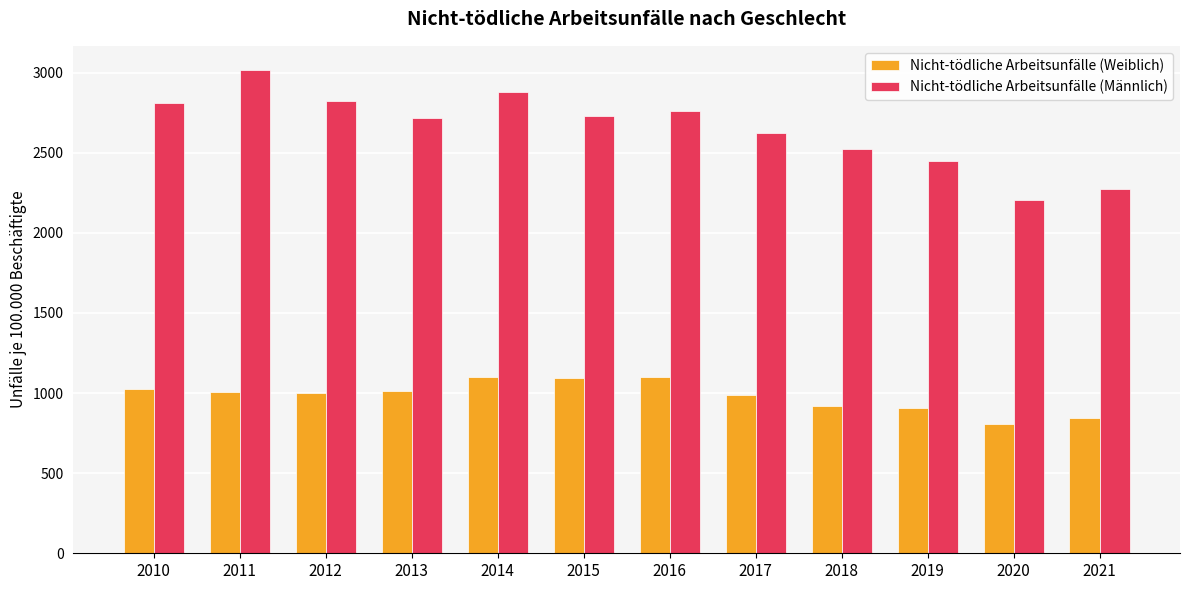

Which series changed the most between 2012 and 2013?

Nicht-tödliche Arbeitsunfälle (Männlich)